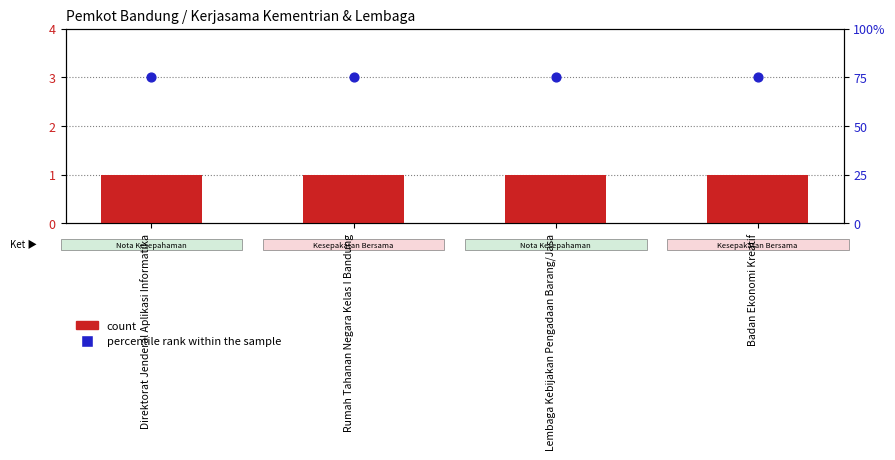

Which series has the largest total across all categories?

percentile rank within the sample